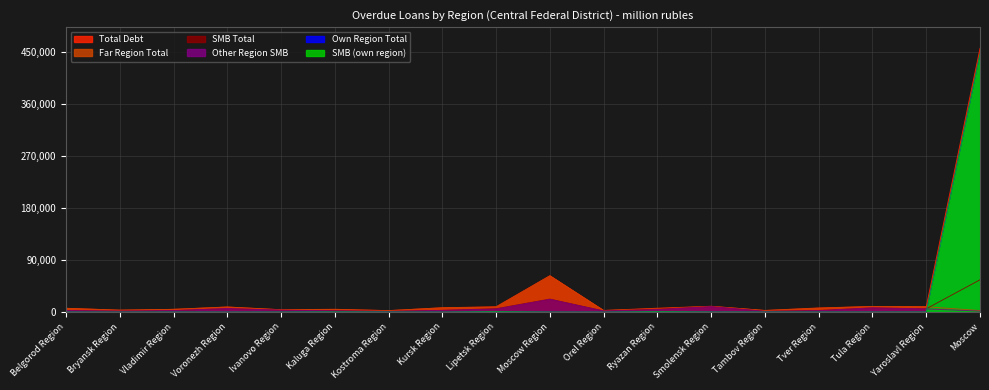

True or false: Other Region SMB has a value of 2916 at Kursk Region.

True